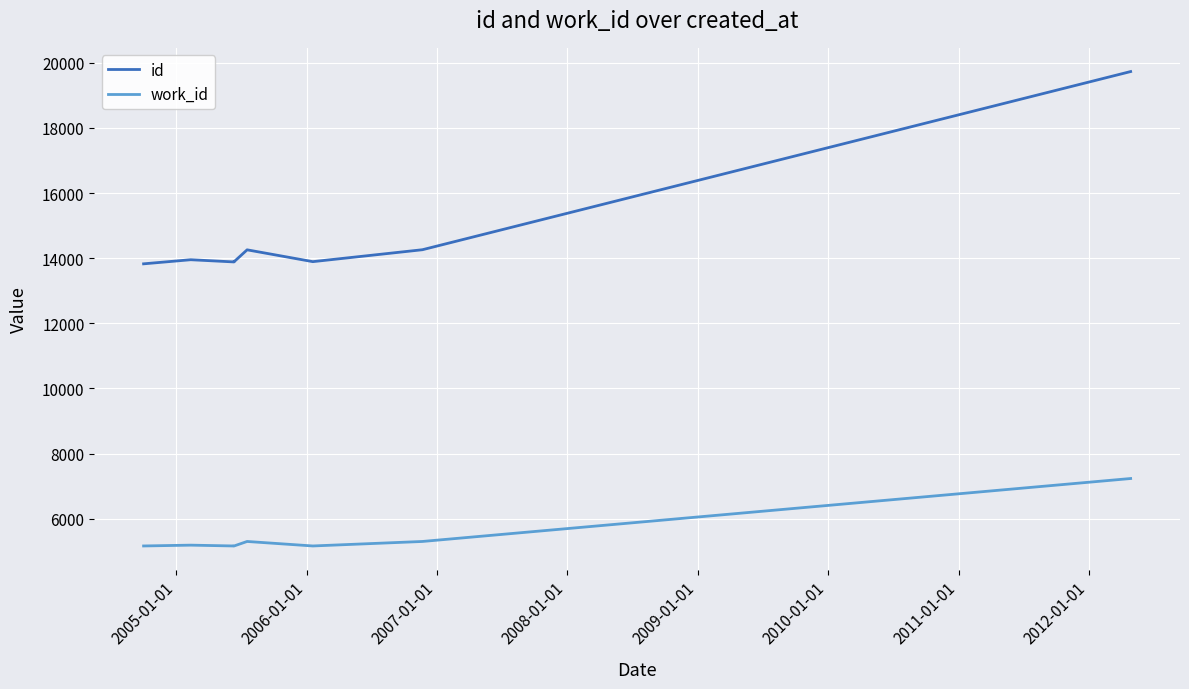

What is the difference between the highest and lowest values at 2006-01-01?

8722